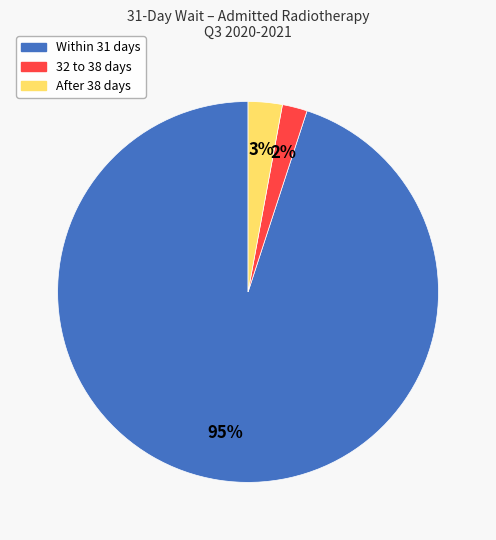

Does any single category account for the majority?

Yes